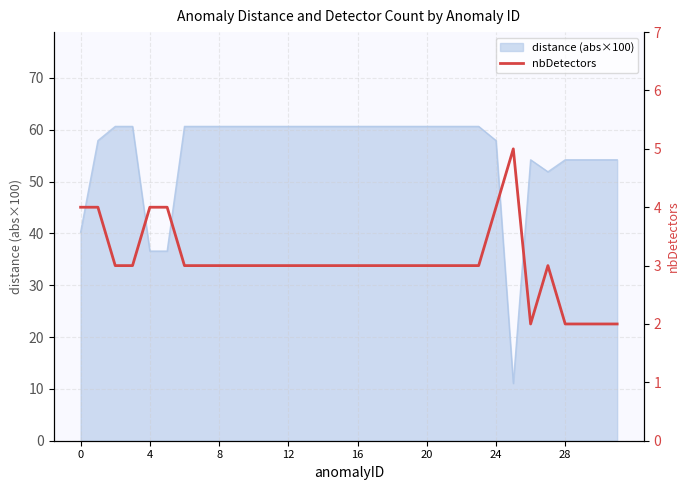

Does the chart have visible grid lines?

Yes